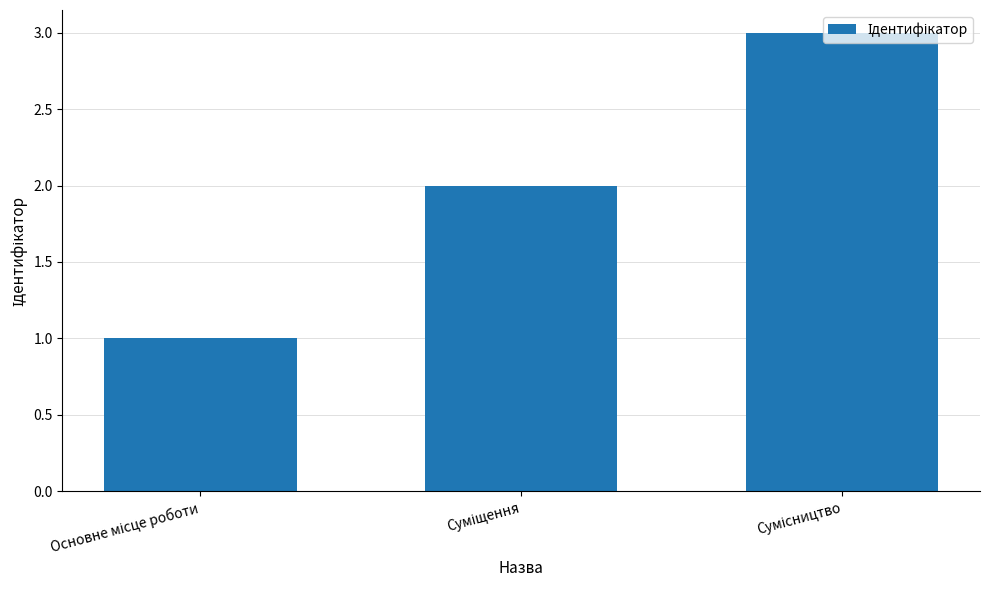

What is the sum of all values?

6